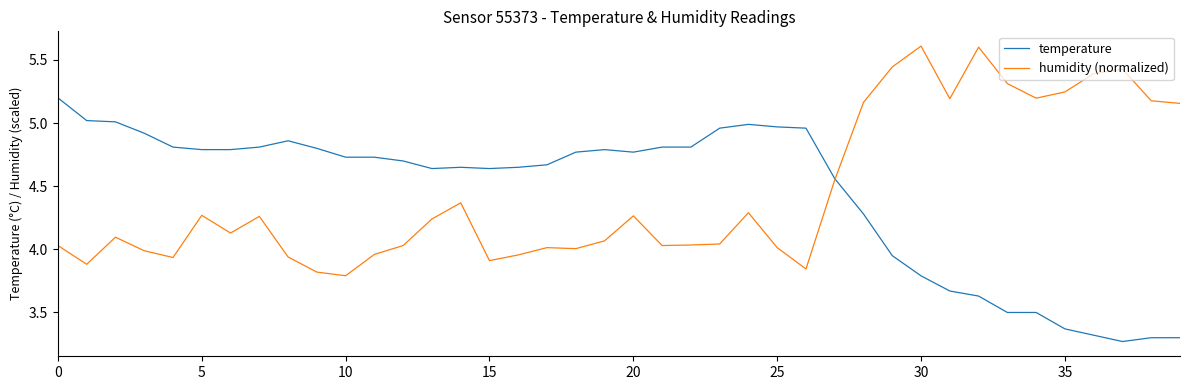

How many values in the temperature series are below 4?

11